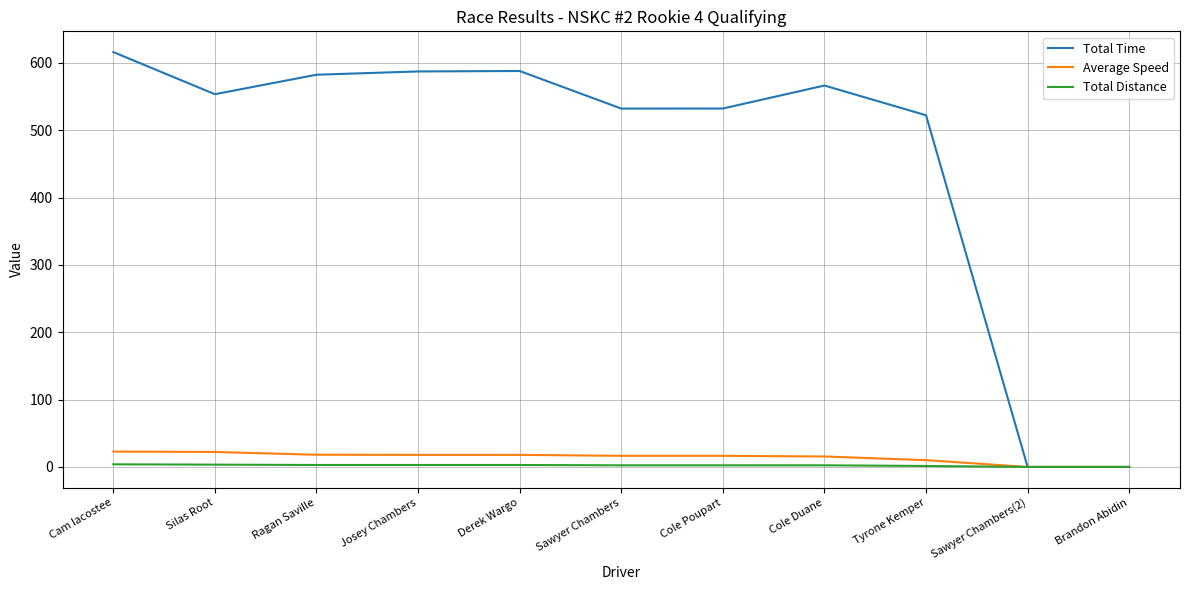

What is the difference between the Average Speed values at Silas Root and Derek Wargo?

4.3